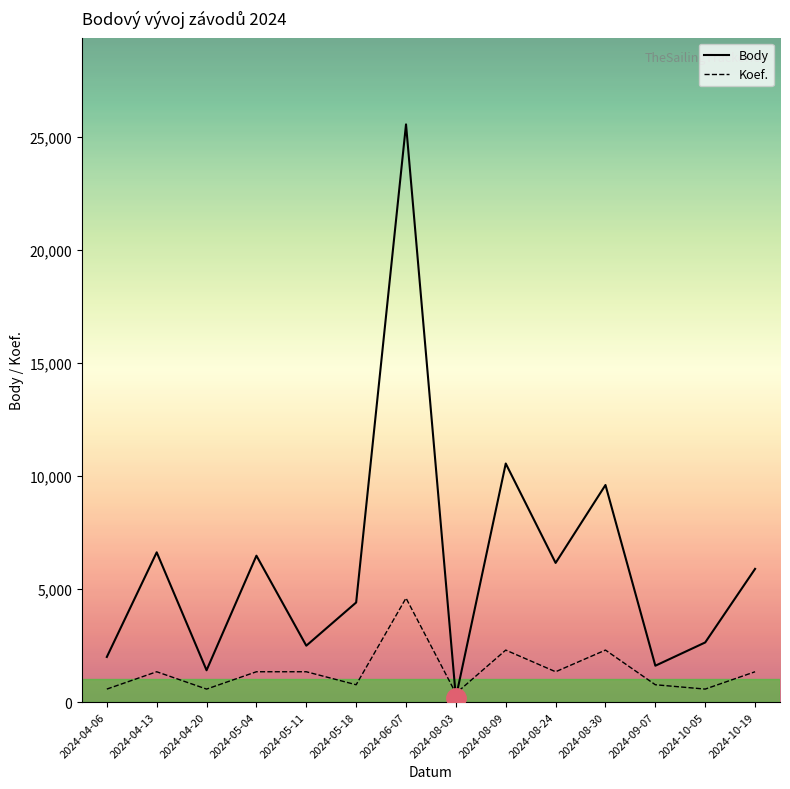

Is the value of Koef. at 2024-04-20 greater than the value of Body at 2024-04-20?

No